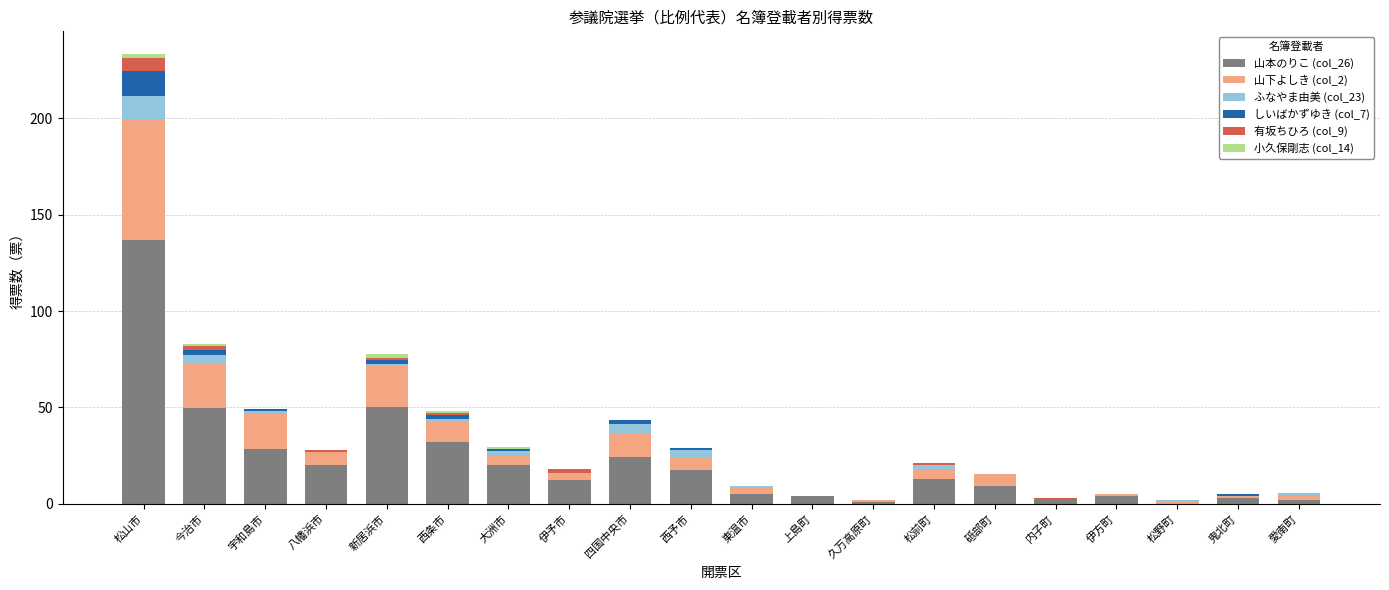

At which category is the sum across all series the highest?

松山市